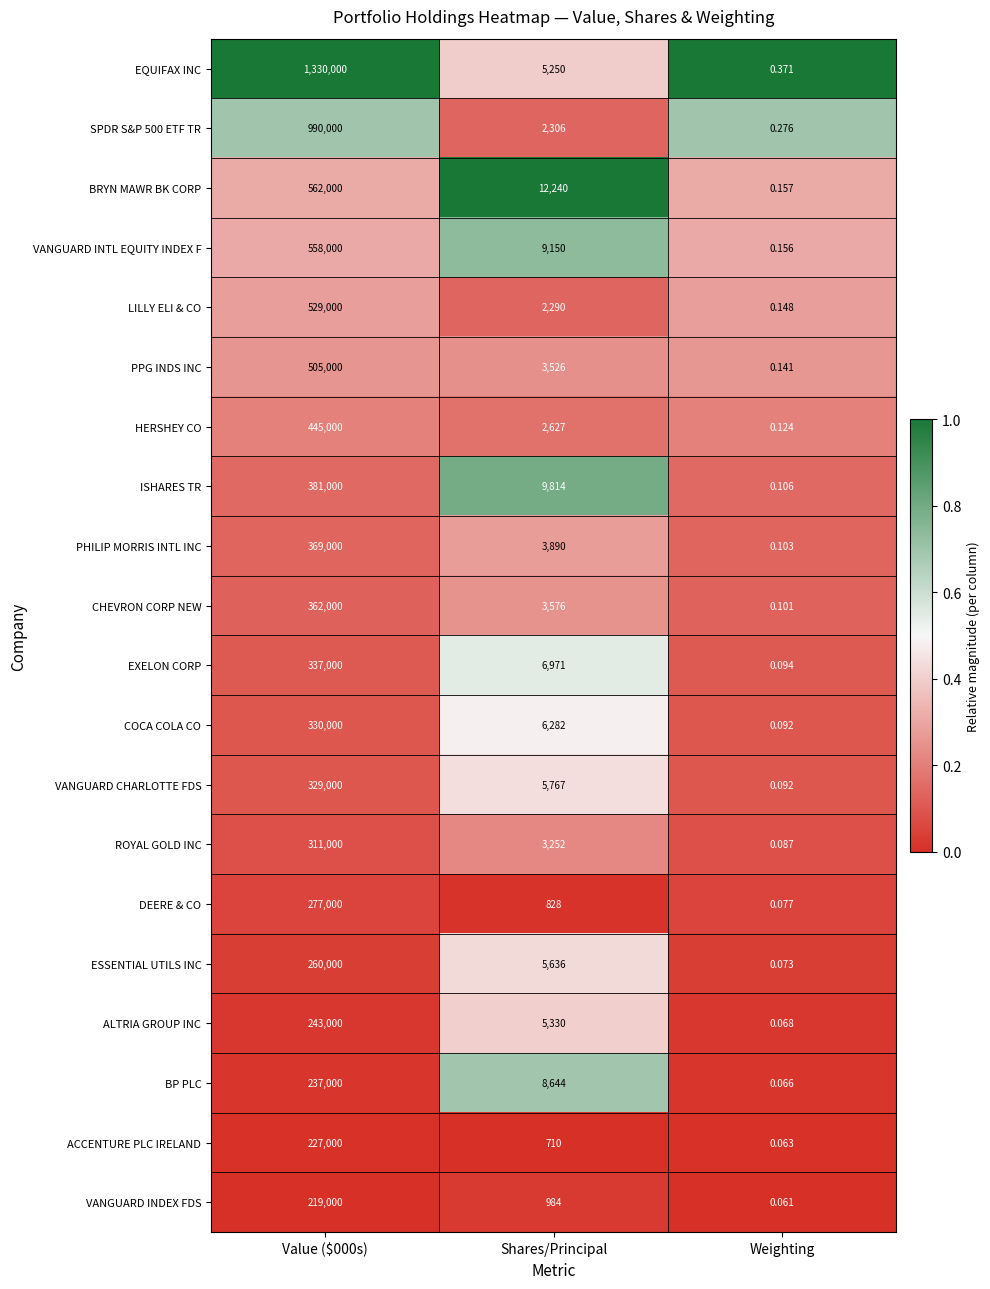

Where is BRYN MAWR BK CORP nearest to the value 281000?

Shares/Principal